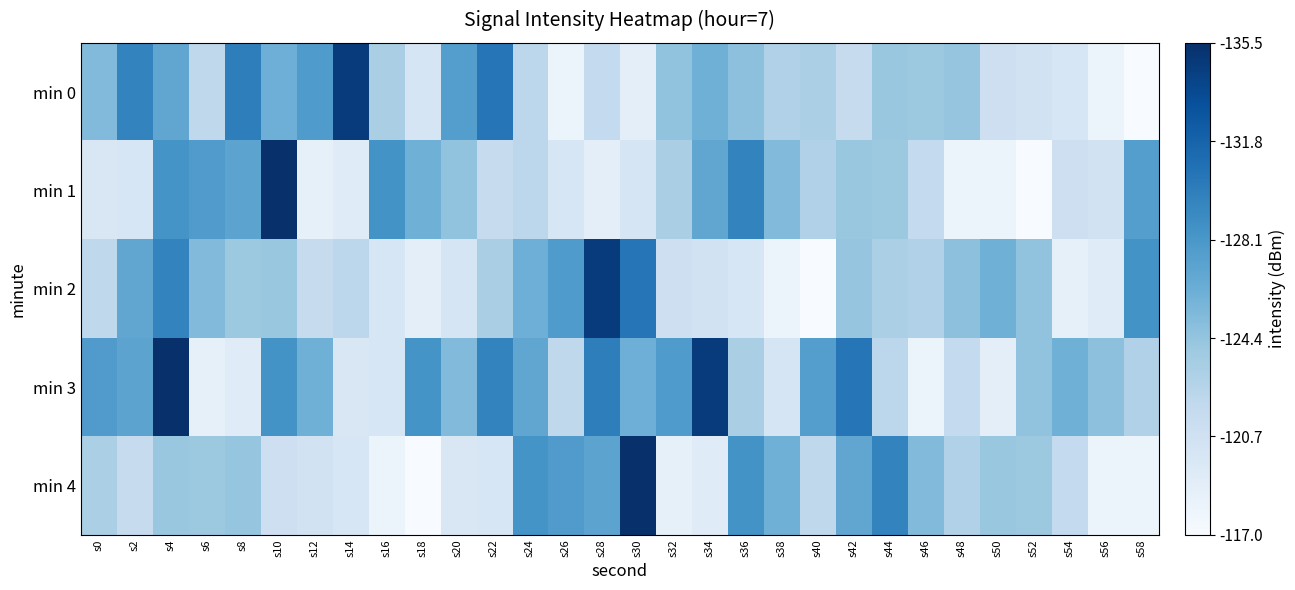

What is the maximum value shown in the chart?

135.5